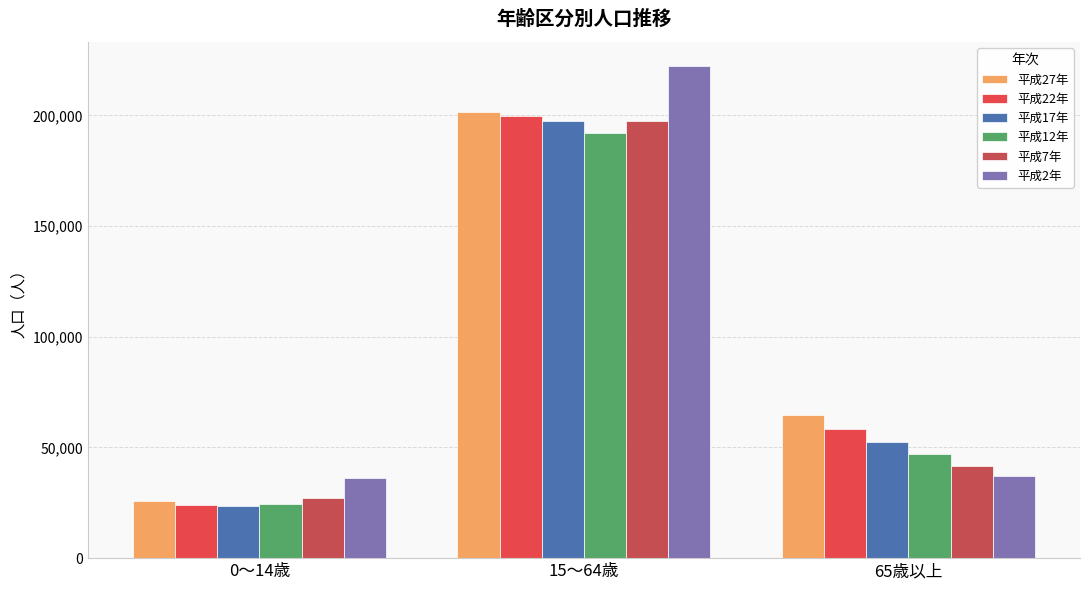

What is the label of the 1st bar from the left?

0～14歳